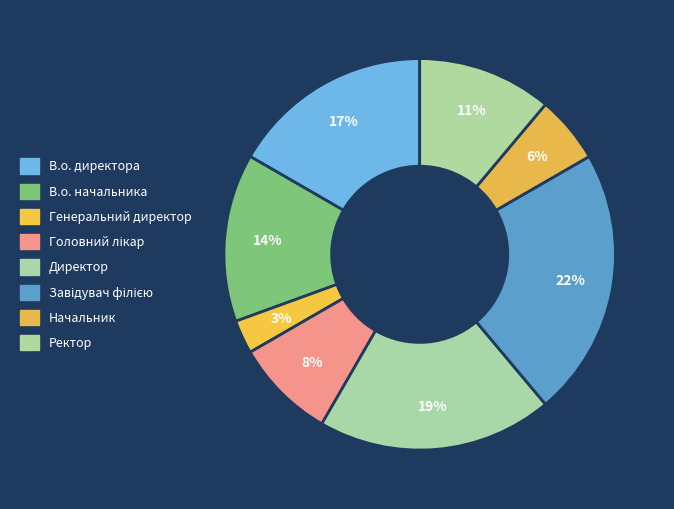

Rank the categories by value from highest to lowest.

Завідувач філією, Директор, В.о. директора, В.о. начальника, Ректор, Головний лікар, Начальник, Генеральний директор